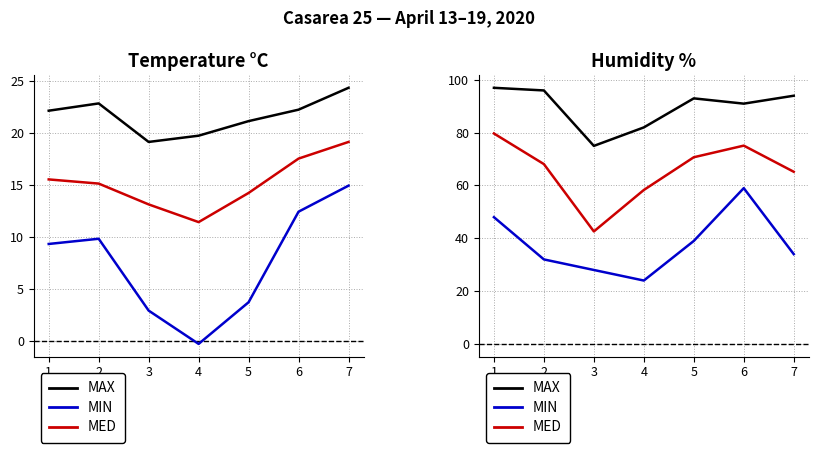

What is the sum of all Temp MIN values?

52.7